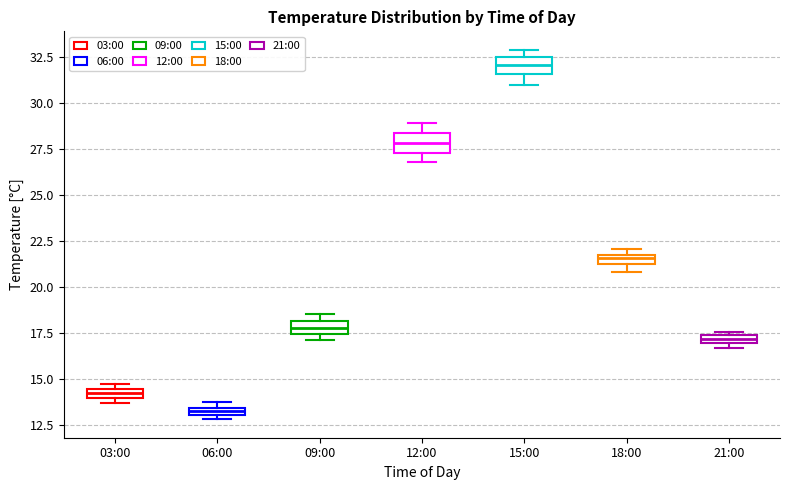

Where does the upper whisker of the box for 12:00 end on the y-axis? The values are not printed on the chart, so give them approximately, as read against the axis.

29.0